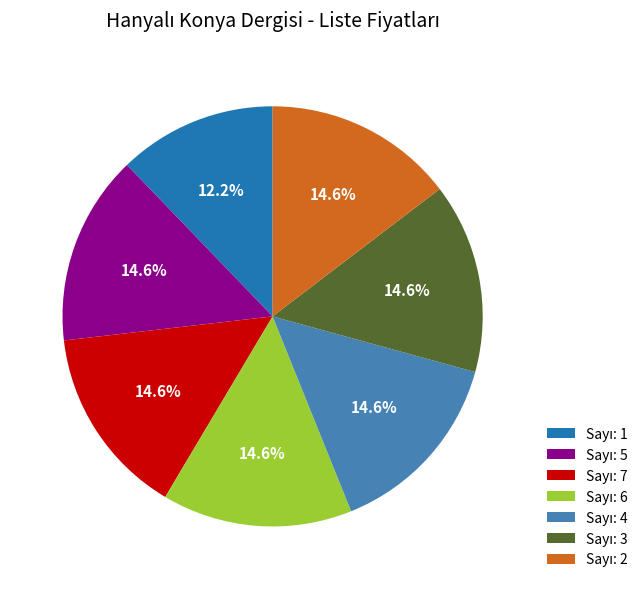

Does any single category account for the majority?

No